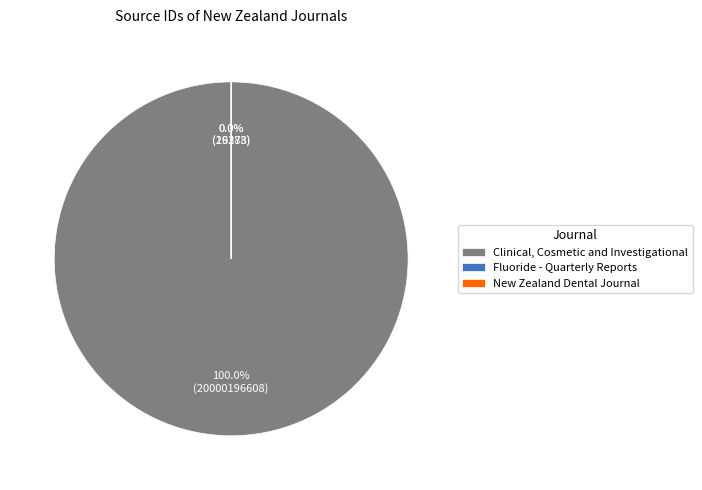

What is the change in value from Clinical, Cosmetic and Investigational to New Zealand Dental Journal?

-20000168805